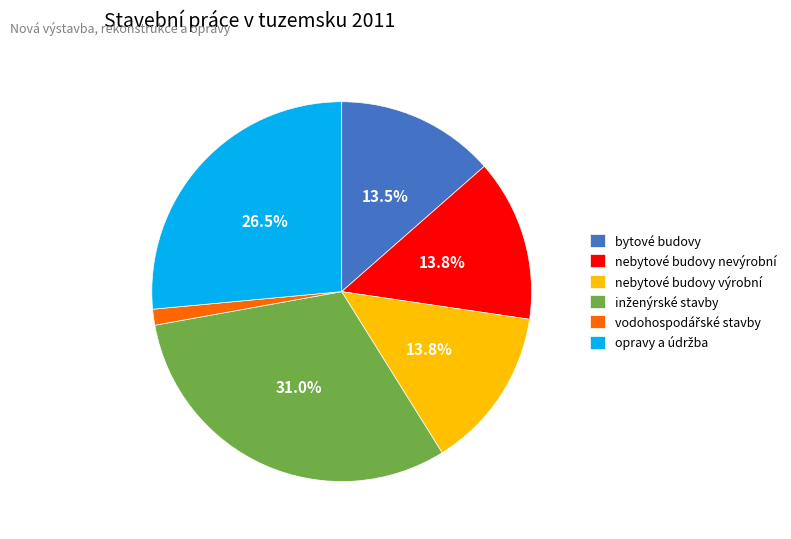

How many segments does this pie chart have?

6